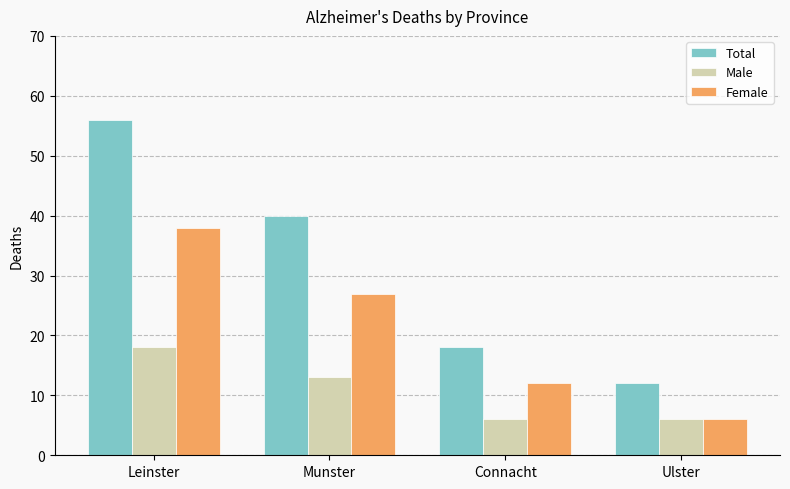

What are all the series names shown in the legend?

Total, Male, Female